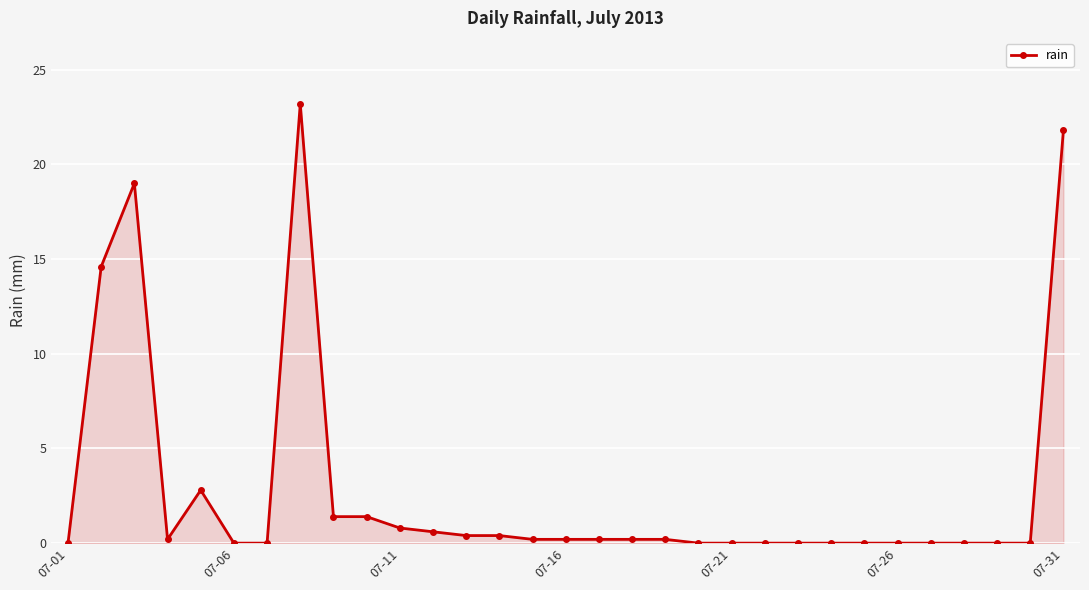

What is the difference between the maximum and minimum values?

23.2